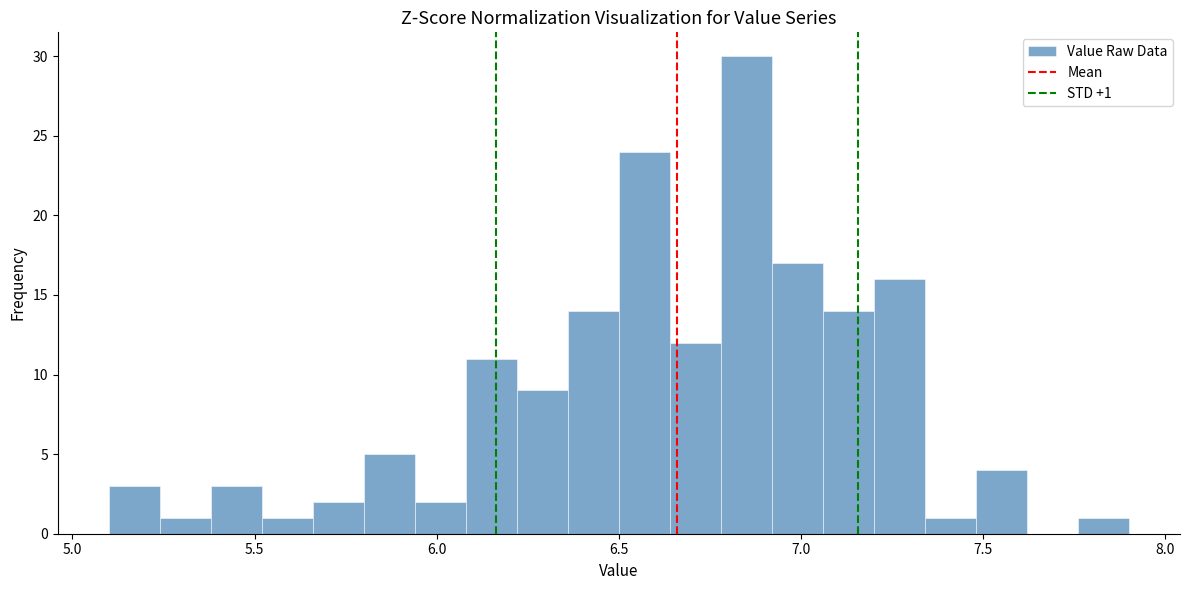

Read against the x-axis, roughly where is the centre of the tallest bar?

6.85